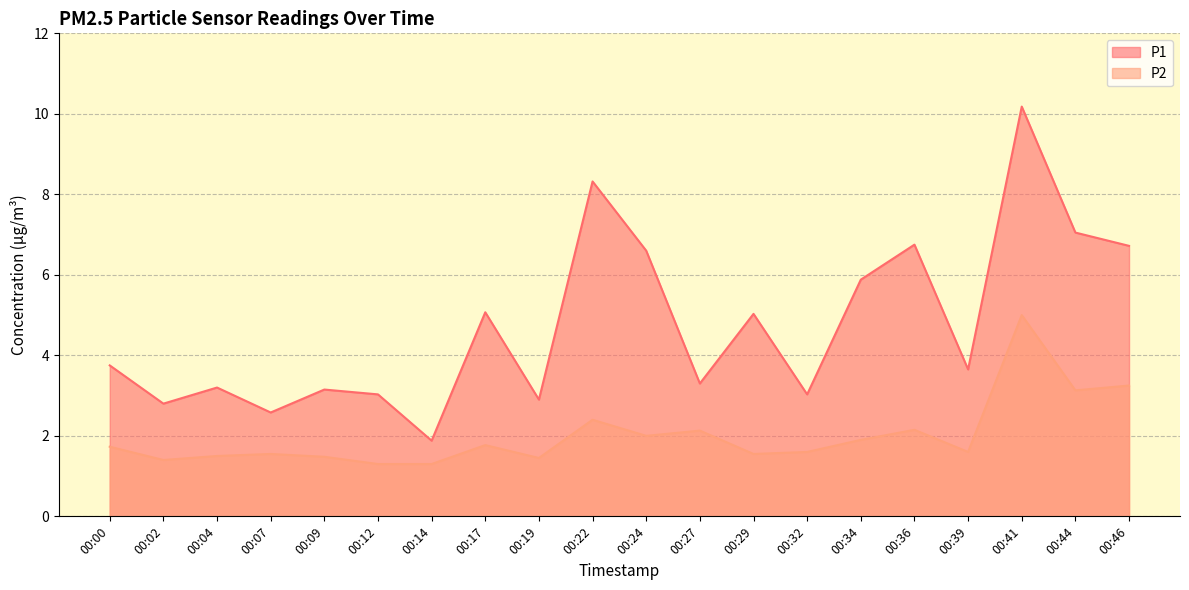

What is the difference between the maximum and minimum values in the P2 series?

3.7